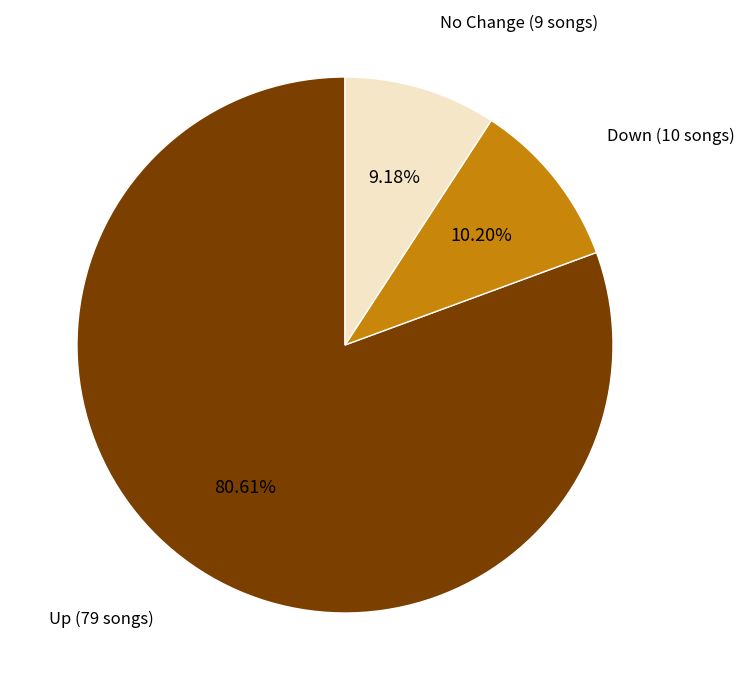

Combined, do Up (79 songs) and No Change (9 songs) account for over 50%?

Yes